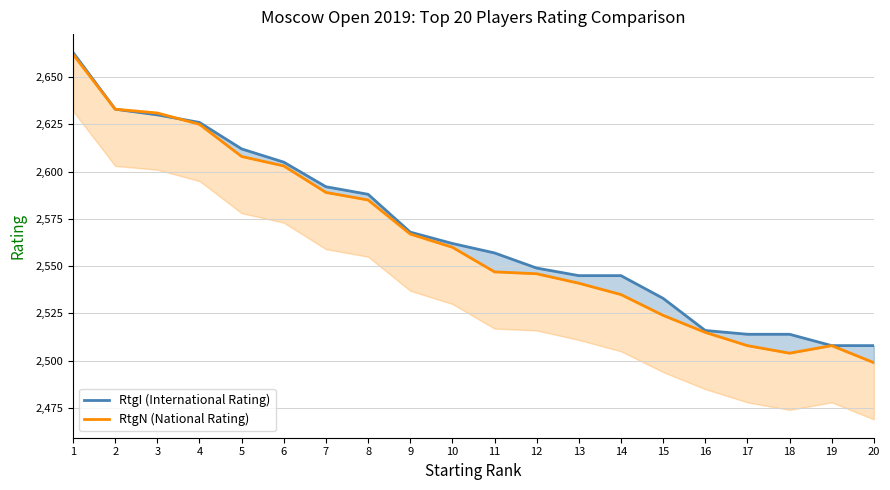

Is this an area chart (filled region under the line)?

No